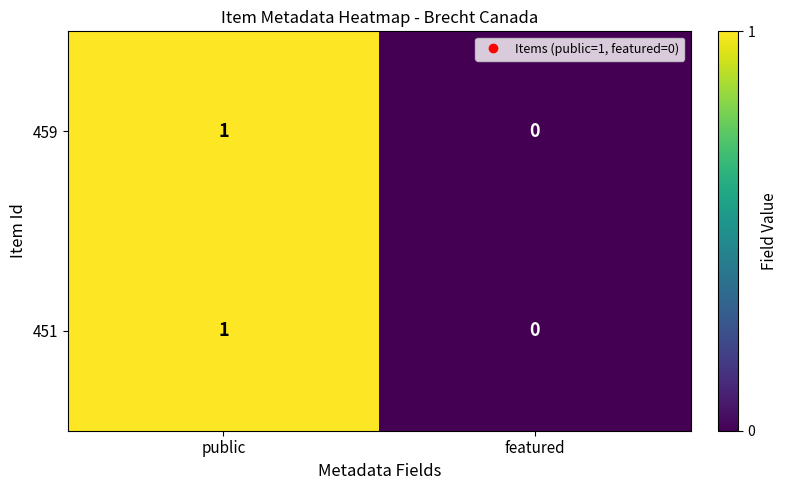

Where is 451 nearest to the value 0?

featured